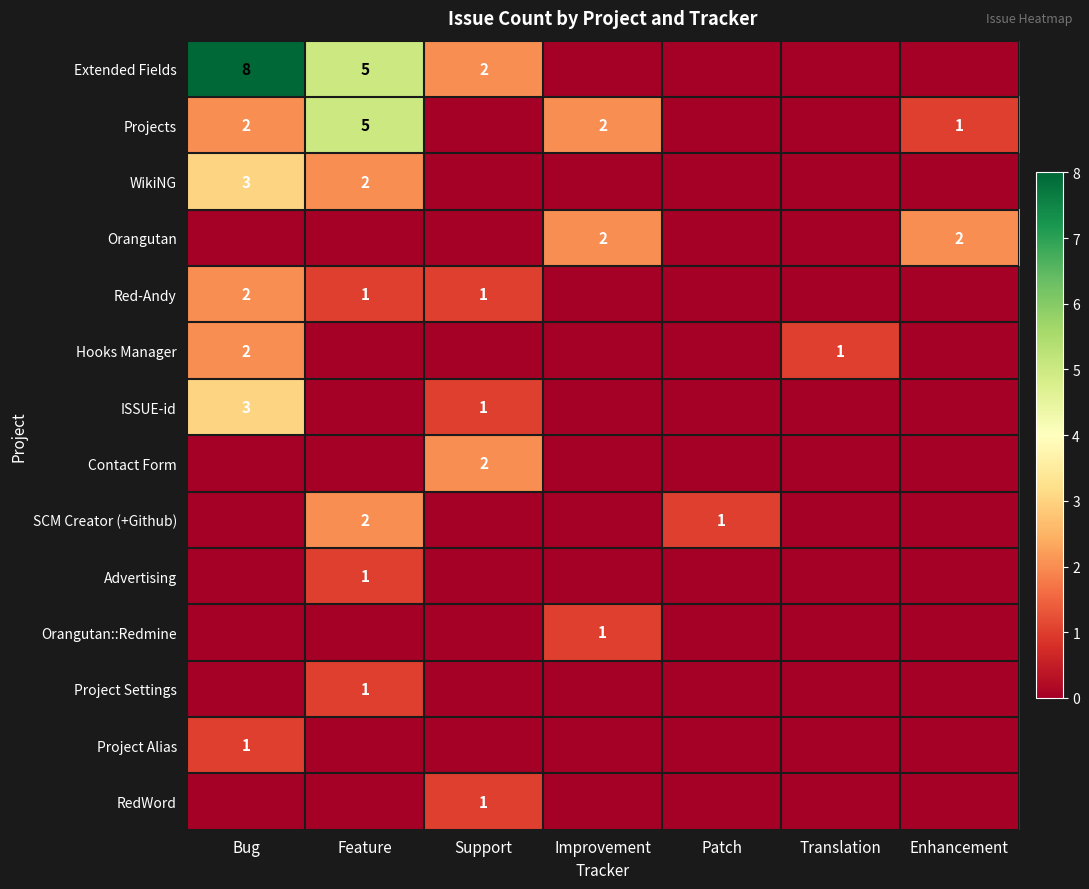

Is it true that WikiNG equals 3 at Bug?

True